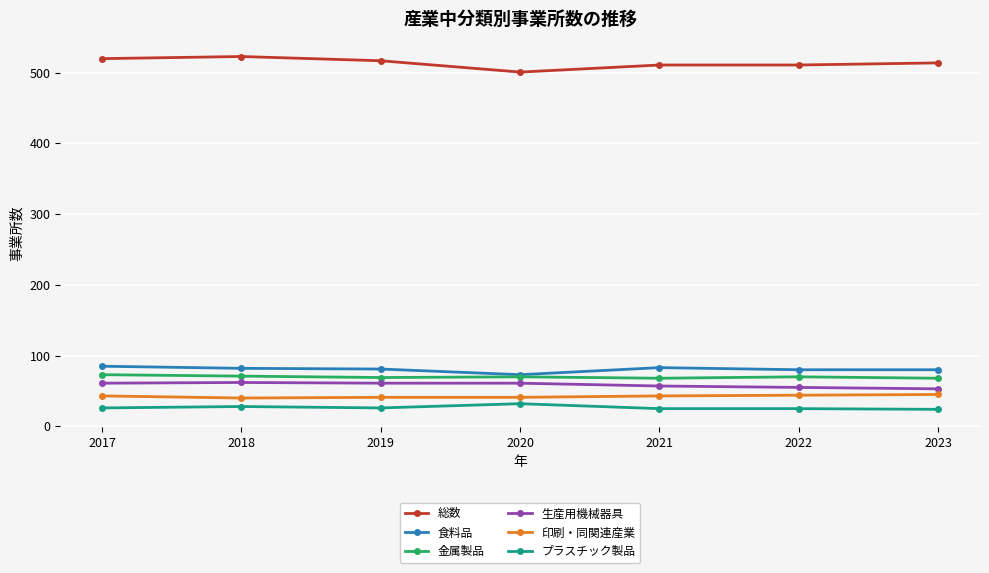

What is the total value across all series at 2018?

806